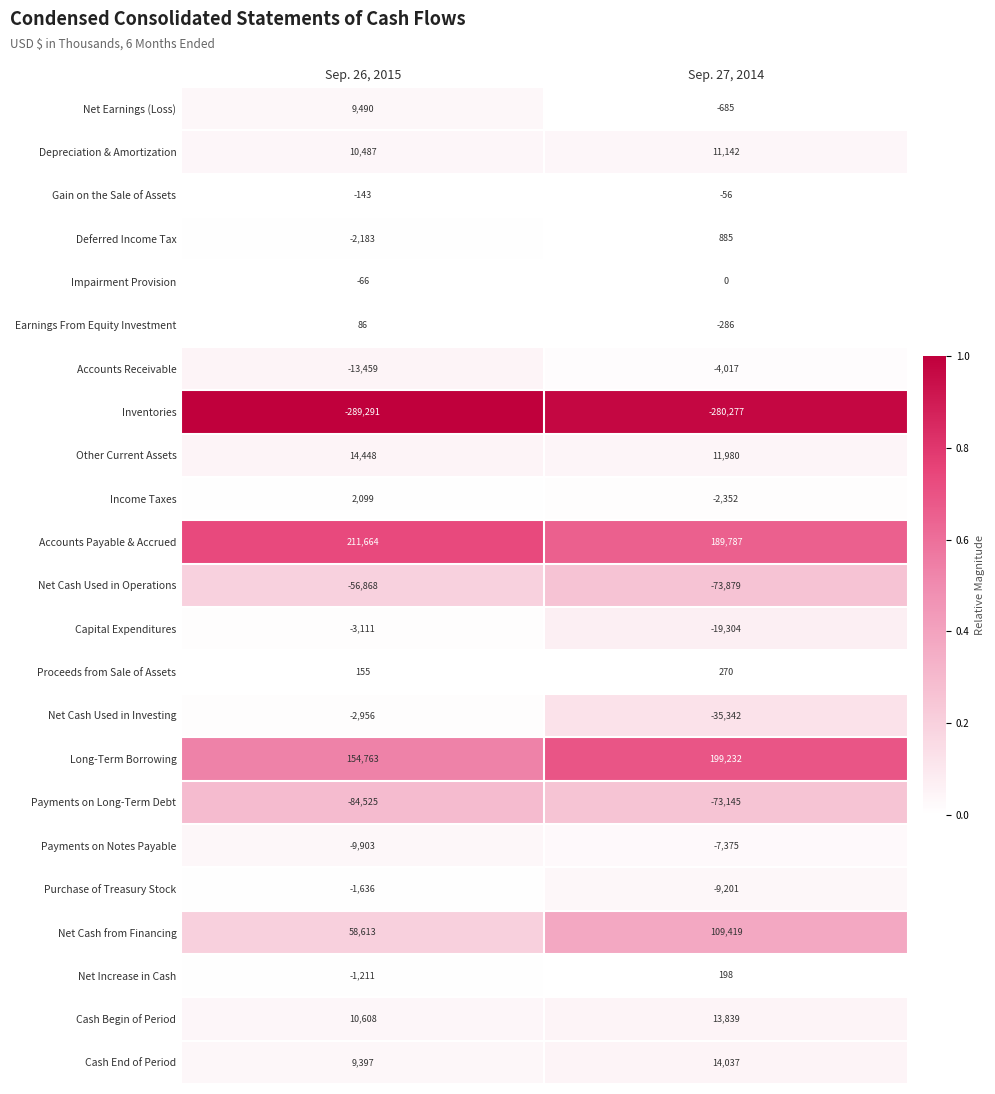

The Net Increase in Cash series shows 198 at Sep. 27, 2014. True or false?

True